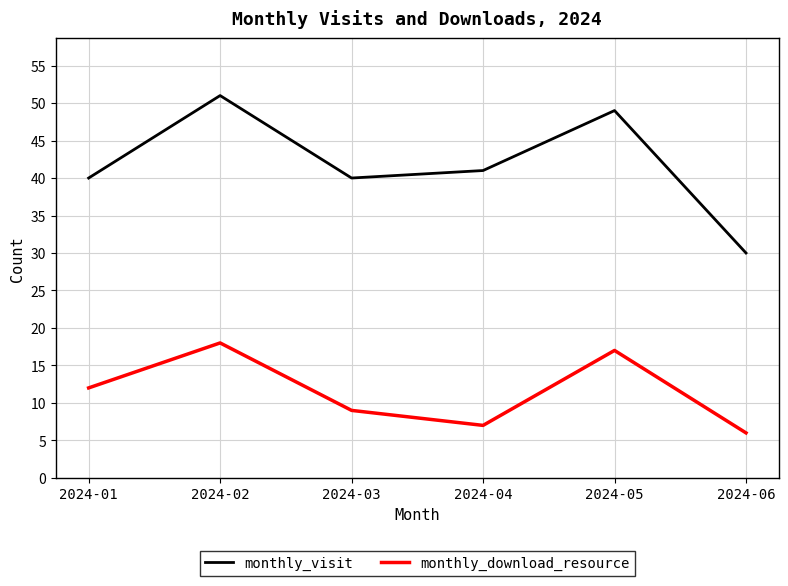

Rank the series by their maximum value, from lowest to highest.

monthly_download_resource, monthly_visit